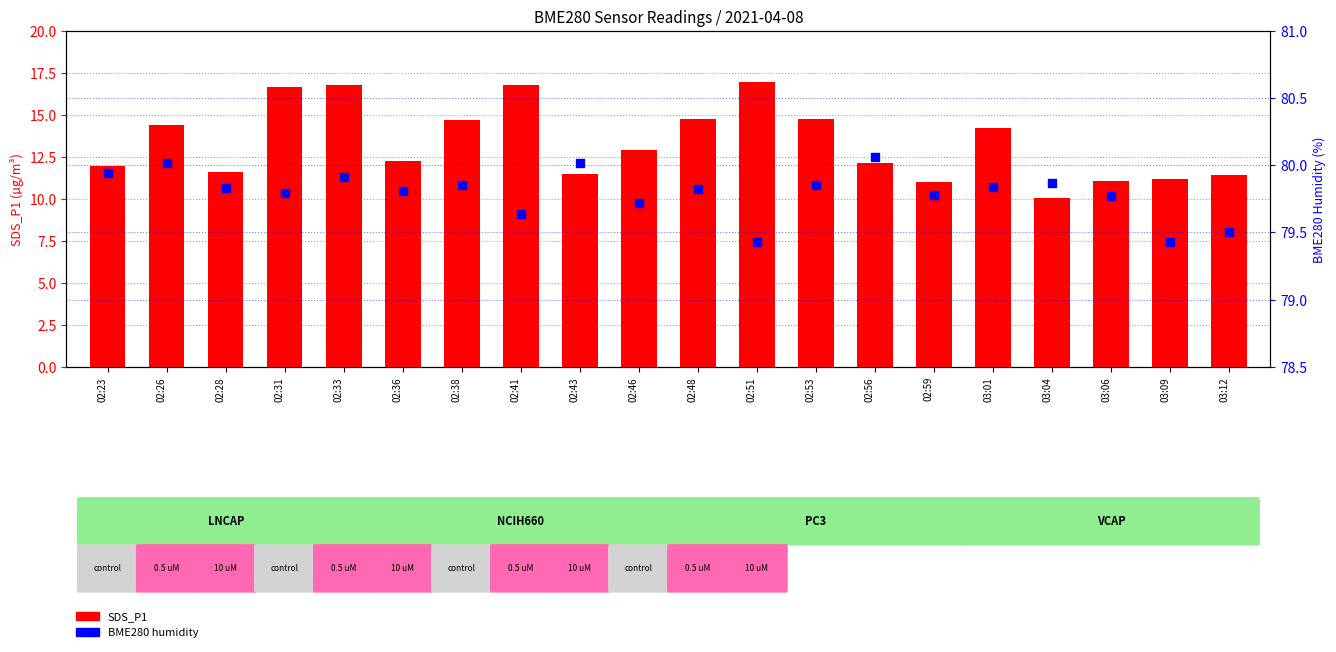

At which category is the sum across all series the highest?

02:33